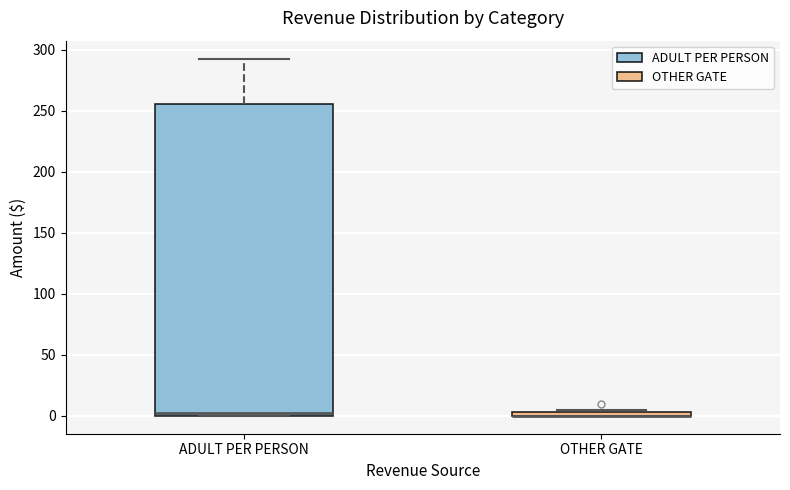

Comparing the boxes themselves (not the whiskers), which one is the tallest?

ADULT PER PERSON